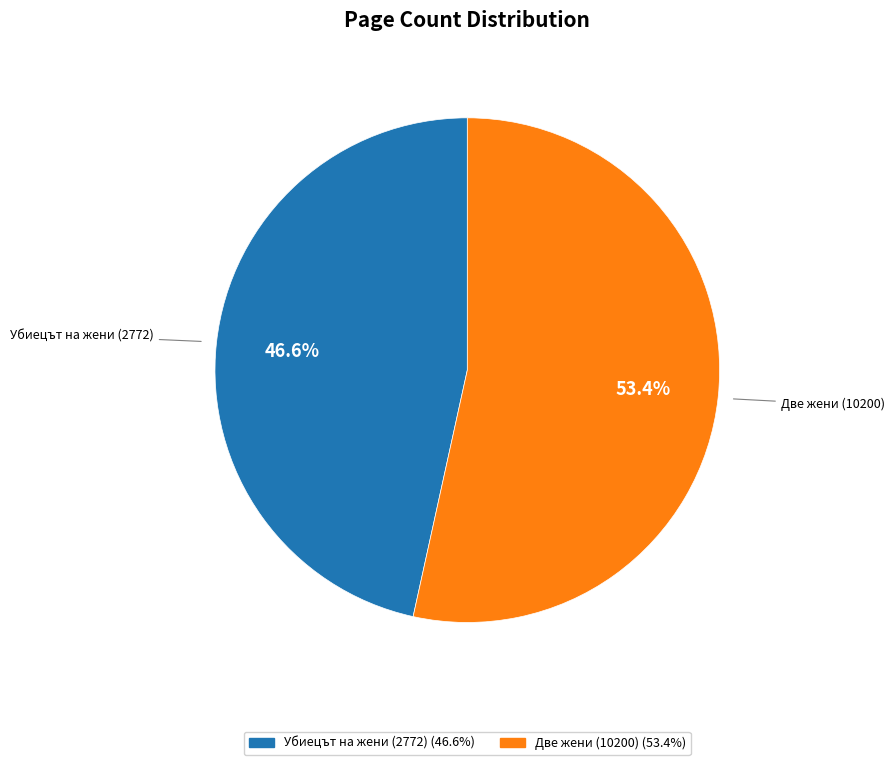

Is the sum of Две жени (10200) and Убиецът на жени (2772) greater than half?

Yes